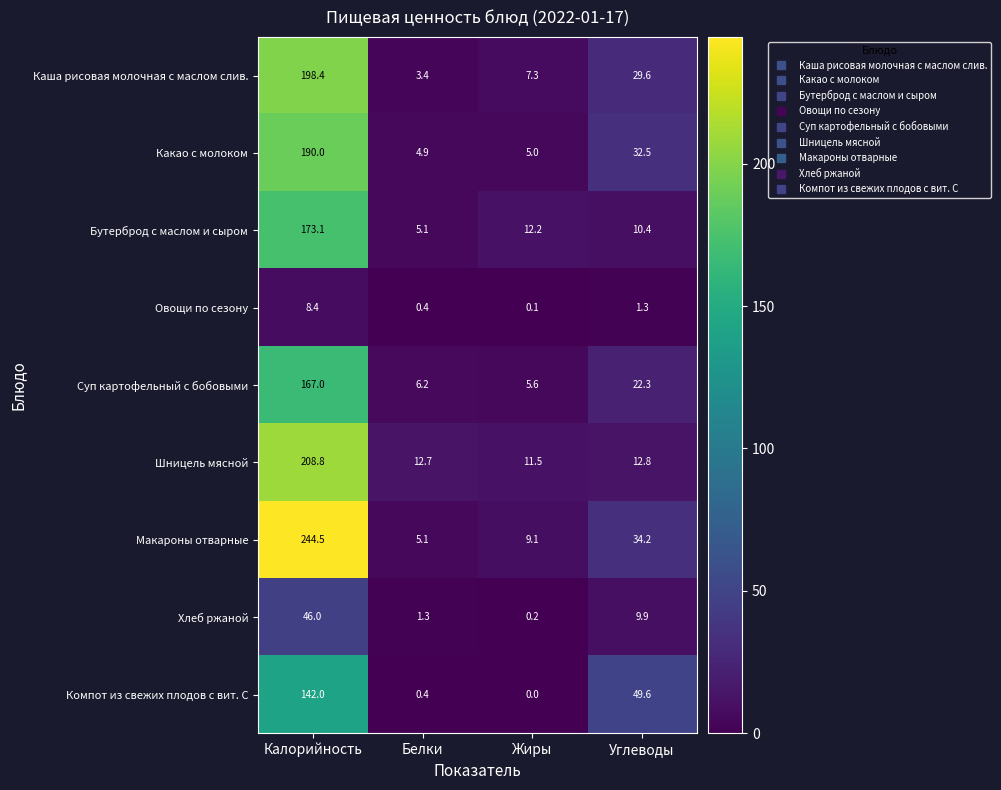

At which category is the sum across all series the highest?

Калорийность